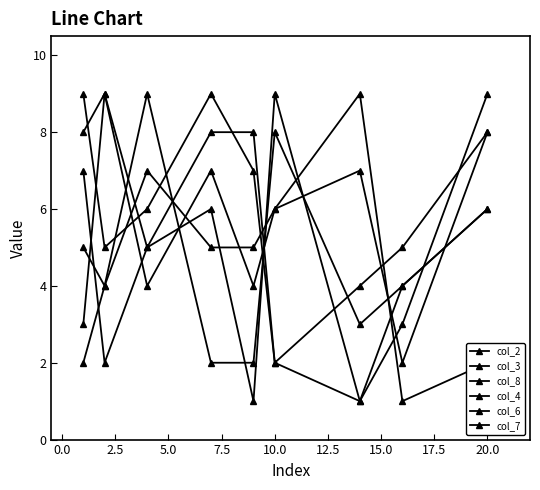

Does the chart have visible grid lines?

No